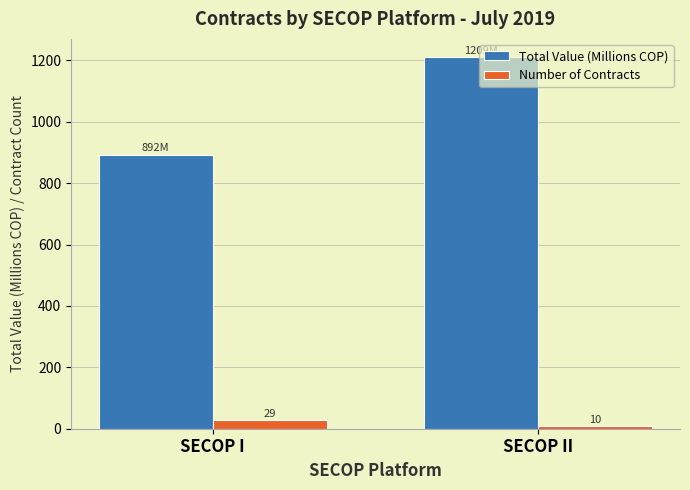

At which category is the sum across all series the highest?

SECOP II